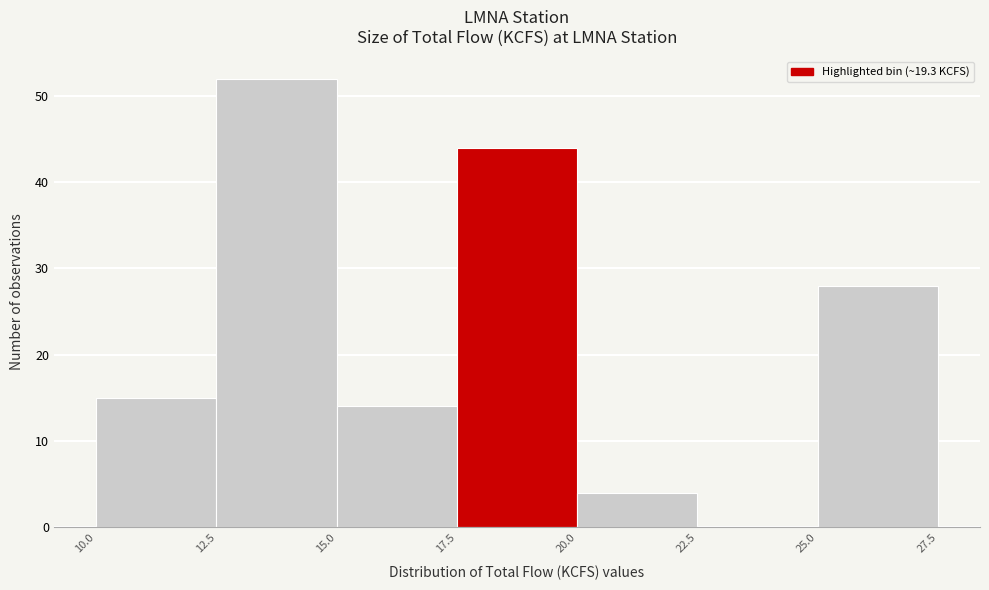

Reading left to right, list every bar in this chart as the range it spans on the x-axis followed by its height. The values are not printed on the chart, so give them approximately, as read against the axis.

10.0 to 12.5: 15
12.5 to 15.0: 52
15.0 to 17.5: 14
17.5 to 20.0: 44
20.0 to 22.5: 4
22.5 to 25.0: 0
25.0 to 27.5: 28